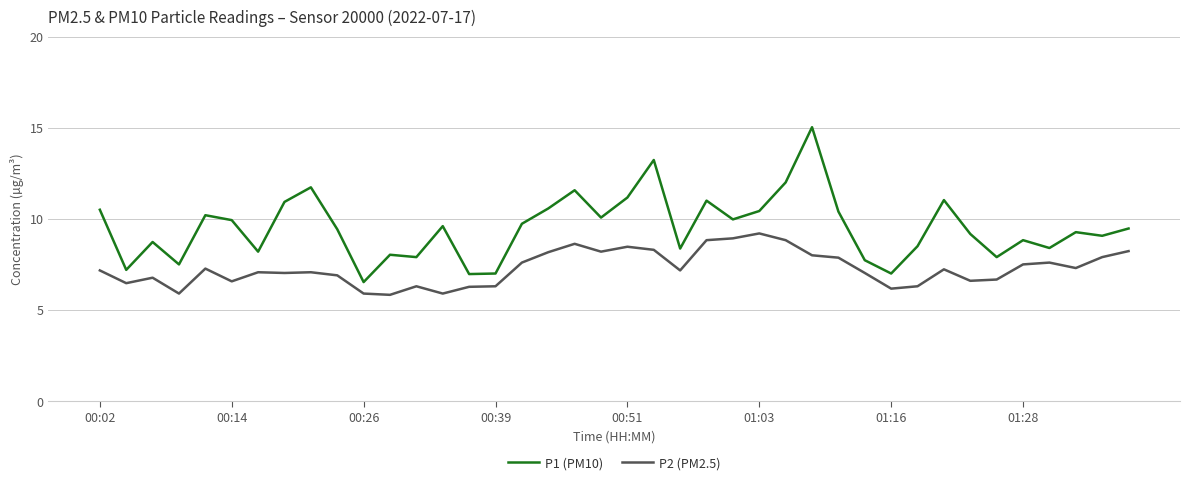

True or false: P2 (PM2.5) and P1 (PM10) cross at least once.

False